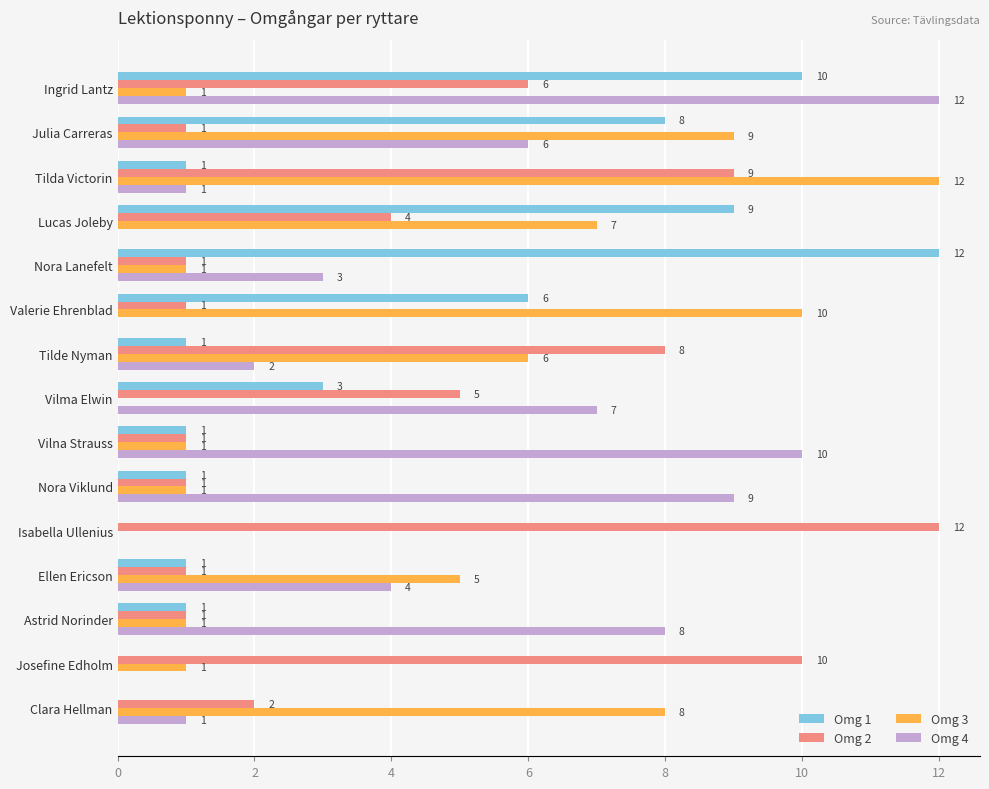

What is the sum of all Omg 3 values?

63